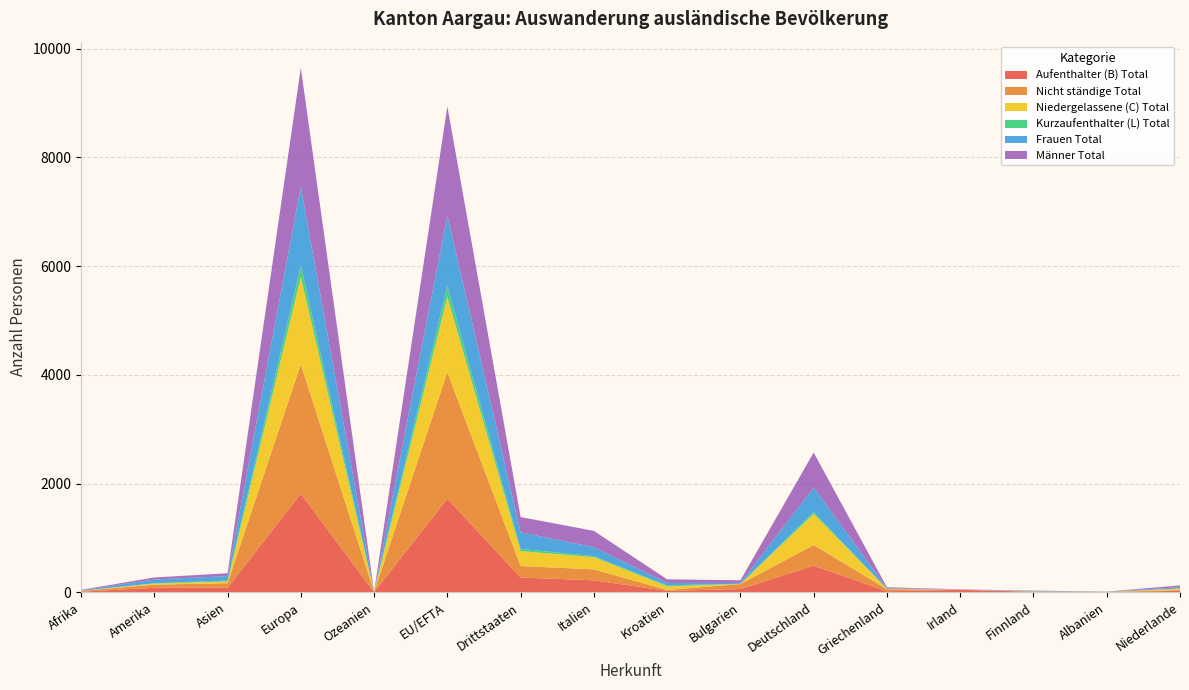

Reading left to right, list all the values displayed in this chart.

Aufenthalter (B) Total: Afrika=11	Amerika=82	Asien=84	Europa=1813	Ozeanien=2	EU/EFTA=1721	Drittstaaten=271	Italien=220	Kroatien=26	Bulgarien=59	Deutschland=489	Griechenland=18	Irland=44	Finnland=9	Albanien=6	Niederlande=25
Nicht ständige Total: Afrika=14	Amerika=58	Asien=83	Europa=2378	Ozeanien=4	EU/EFTA=2326	Drittstaaten=211	Italien=201	Kroatien=16	Bulgarien=92	Deutschland=380	Griechenland=38	Irland=5	Finnland=3	Albanien=2	Niederlande=14
Niedergelassene (C) Total: Afrika=2	Amerika=20	Asien=31	Europa=1608	Ozeanien=0	EU/EFTA=1386	Drittstaaten=275	Italien=224	Kroatien=67	Bulgarien=1	Deutschland=572	Griechenland=8	Irland=0	Finnland=5	Albanien=0	Niederlande=27
Kurzaufenthalter (L) Total: Afrika=2	Amerika=5	Asien=18	Europa=212	Ozeanien=1	EU/EFTA=198	Drittstaaten=40	Italien=20	Kroatien=18	Bulgarien=4	Deutschland=34	Griechenland=1	Irland=0	Finnland=0	Albanien=0	Niederlande=4
Frauen Total: Afrika=6	Amerika=70	Asien=81	Europa=1446	Ozeanien=2	EU/EFTA=1300	Drittstaaten=305	Italien=165	Kroatien=44	Bulgarien=16	Deutschland=450	Griechenland=11	Irland=2	Finnland=10	Albanien=3	Niederlande=24
Männer Total: Afrika=9	Amerika=37	Asien=52	Europa=2187	Ozeanien=1	EU/EFTA=2005	Drittstaaten=281	Italien=299	Kroatien=67	Bulgarien=48	Deutschland=645	Griechenland=16	Irland=3	Finnland=4	Albanien=1	Niederlande=32